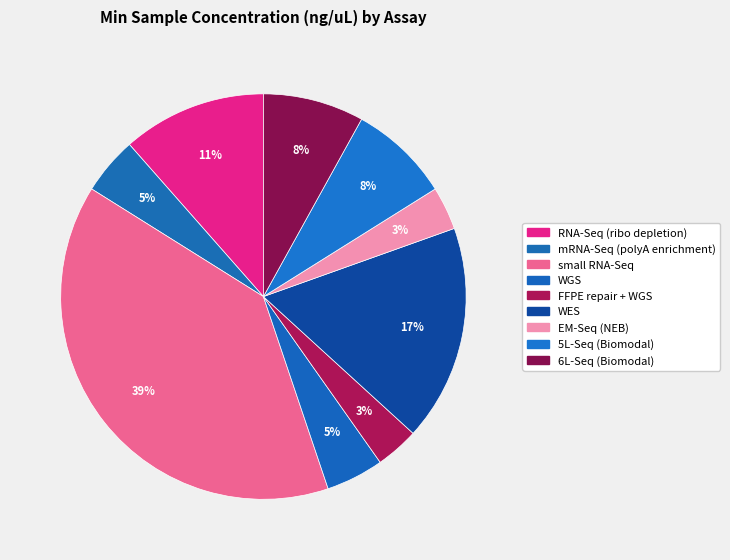

Is it true that EM-Seq (NEB) is 3% of the pie?

True